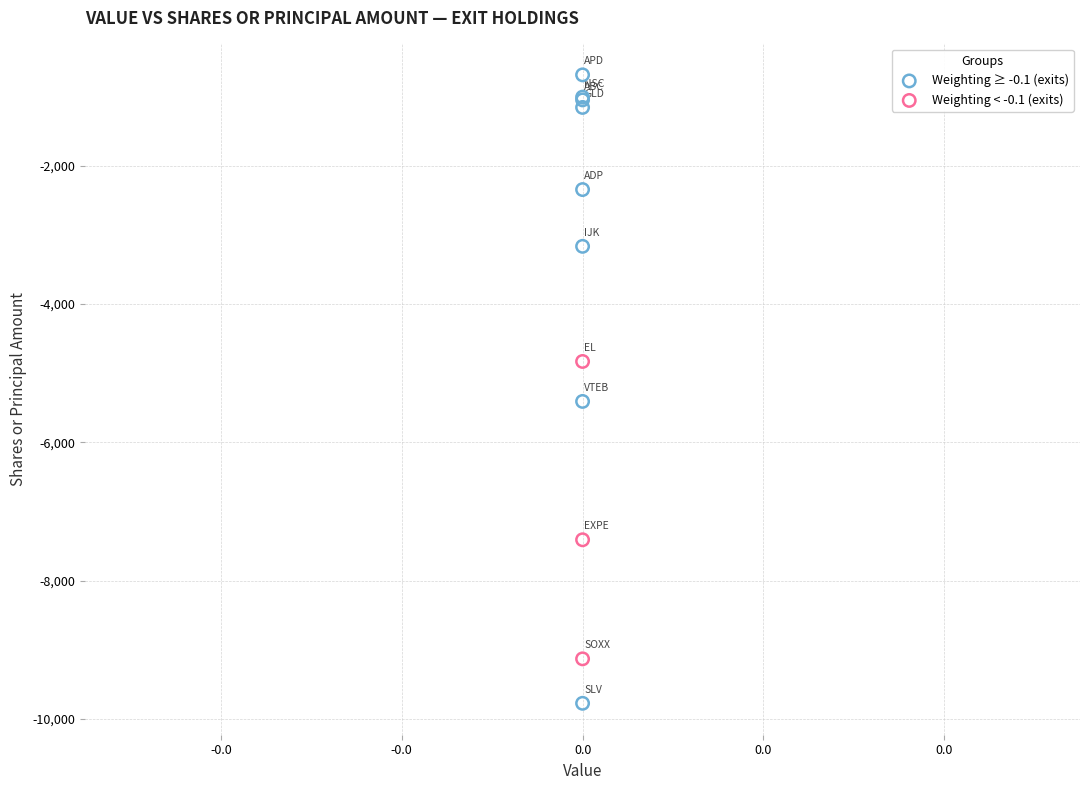

Which series reaches the minimum Y coordinate?

Weighting ≥ -0.1 (exits)